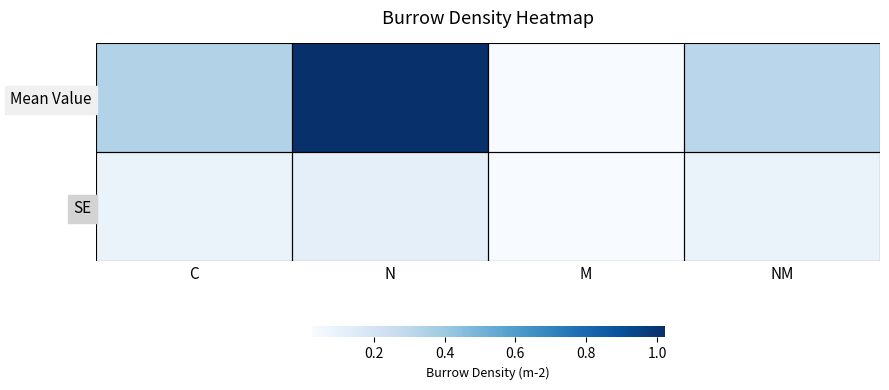

Reading left to right, transcribe all the data shown in this chart.

Mean Value: C=0.3	N=1.0	M=0.0	NM=0.3
SE: C=0.1	N=0.1	M=0.0	NM=0.1